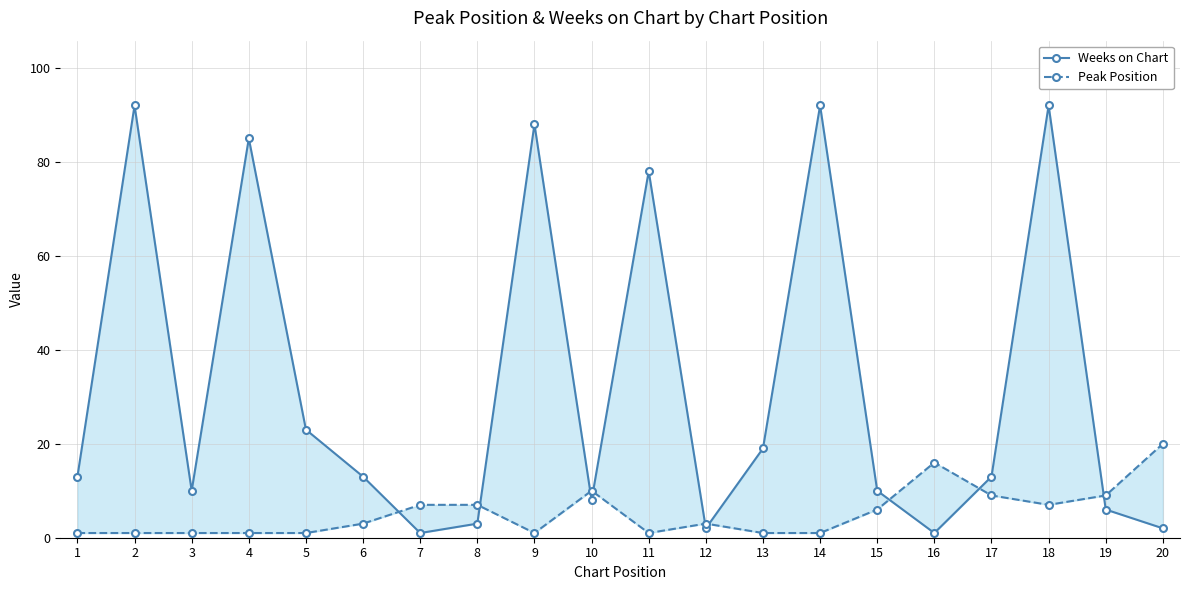

What is the difference between the Weeks on Chart values at 3 and 5?

13